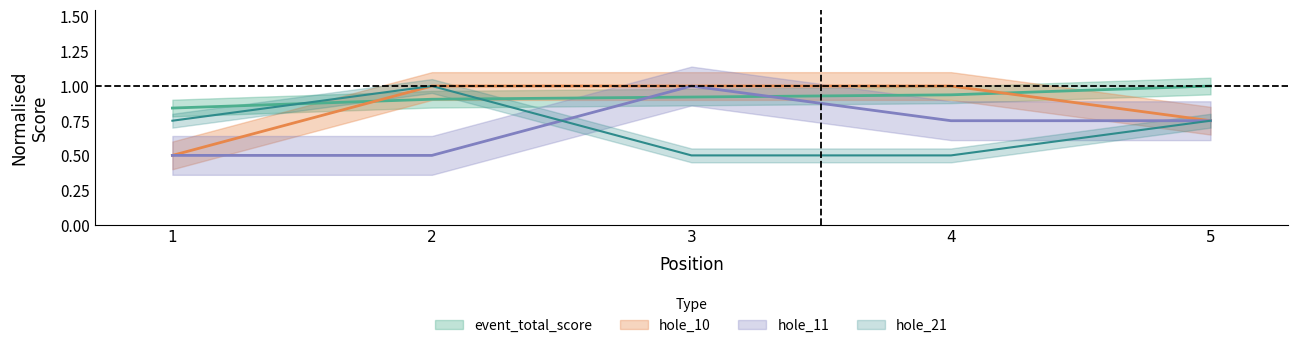

What is the maximum value for hole_21?

1.0